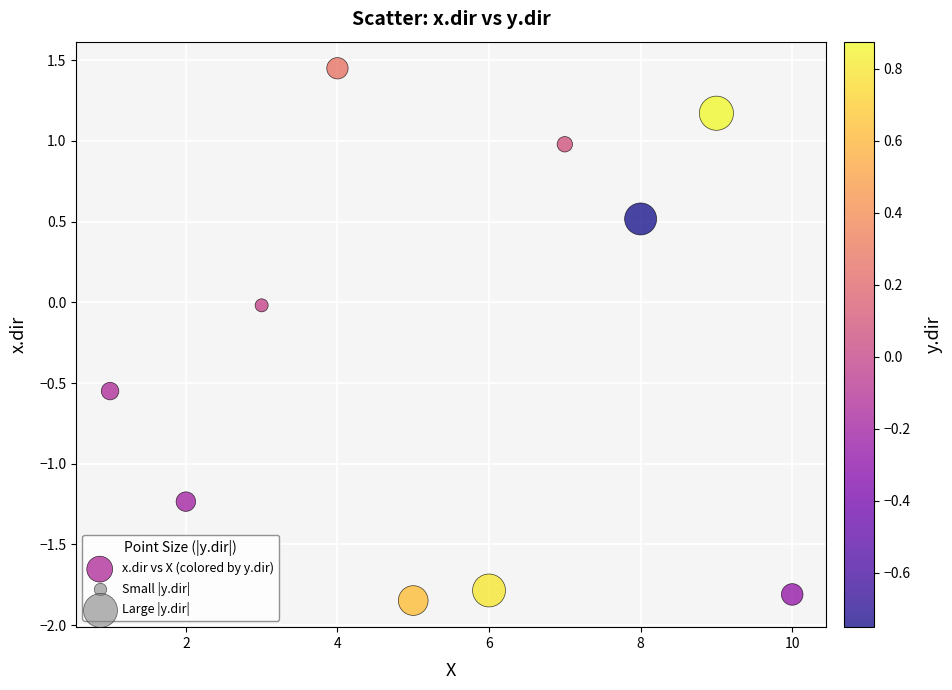

What is the range of X values (max minus min)?

9.0